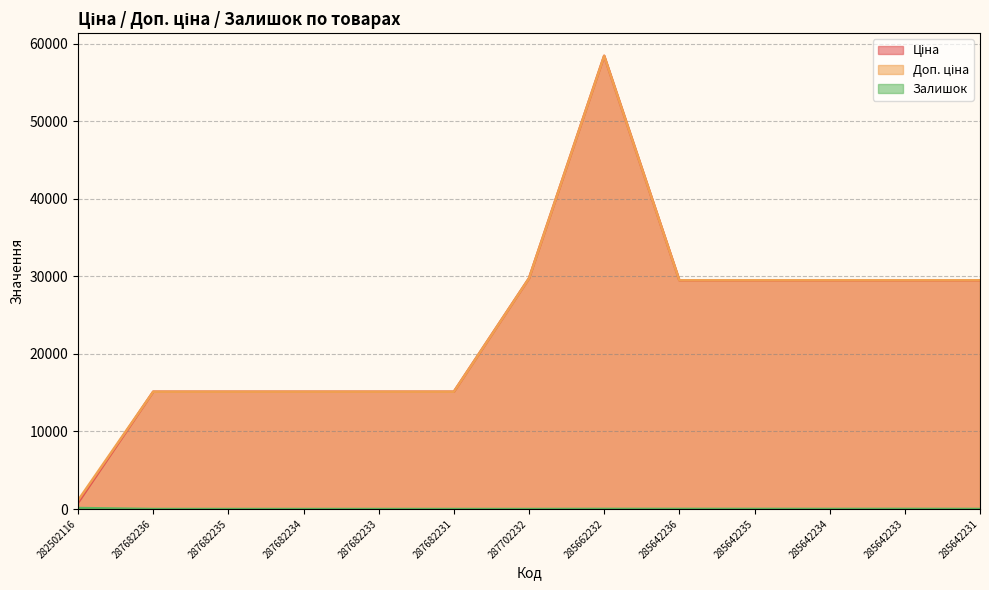

Which category has the highest value across all series?

285662232